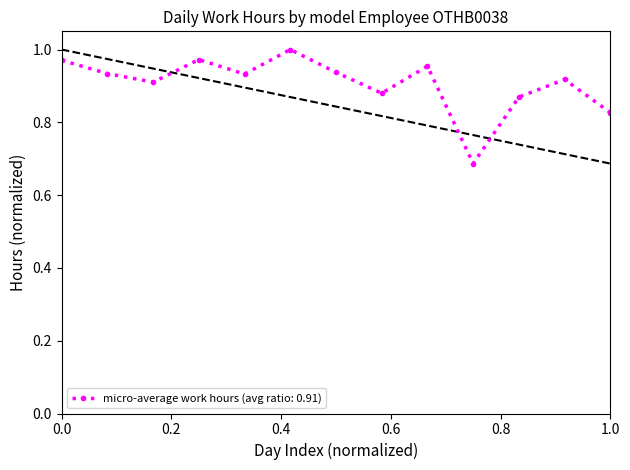

True or false: the data has more than 1 interior local peaks.

True